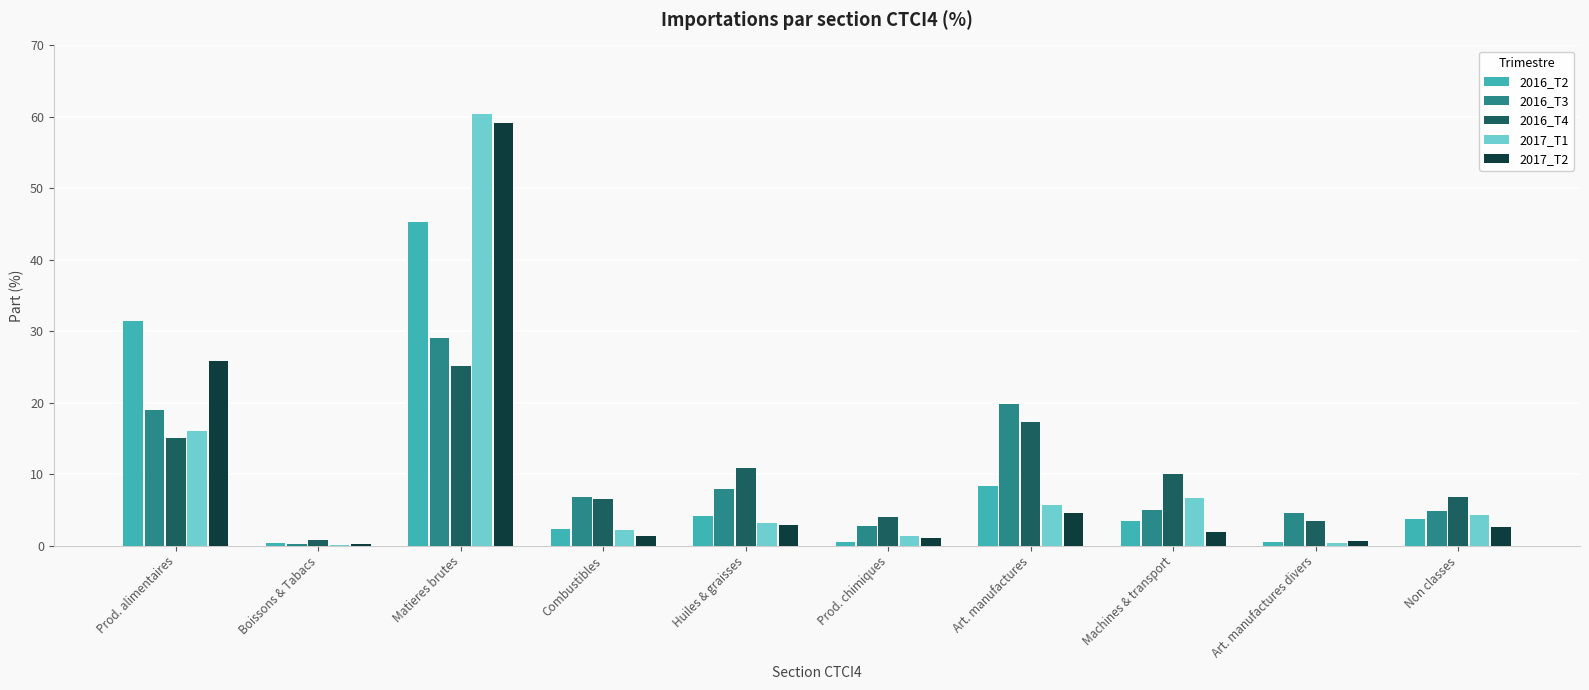

What is the average value of the 2016_T2 series?

10.0